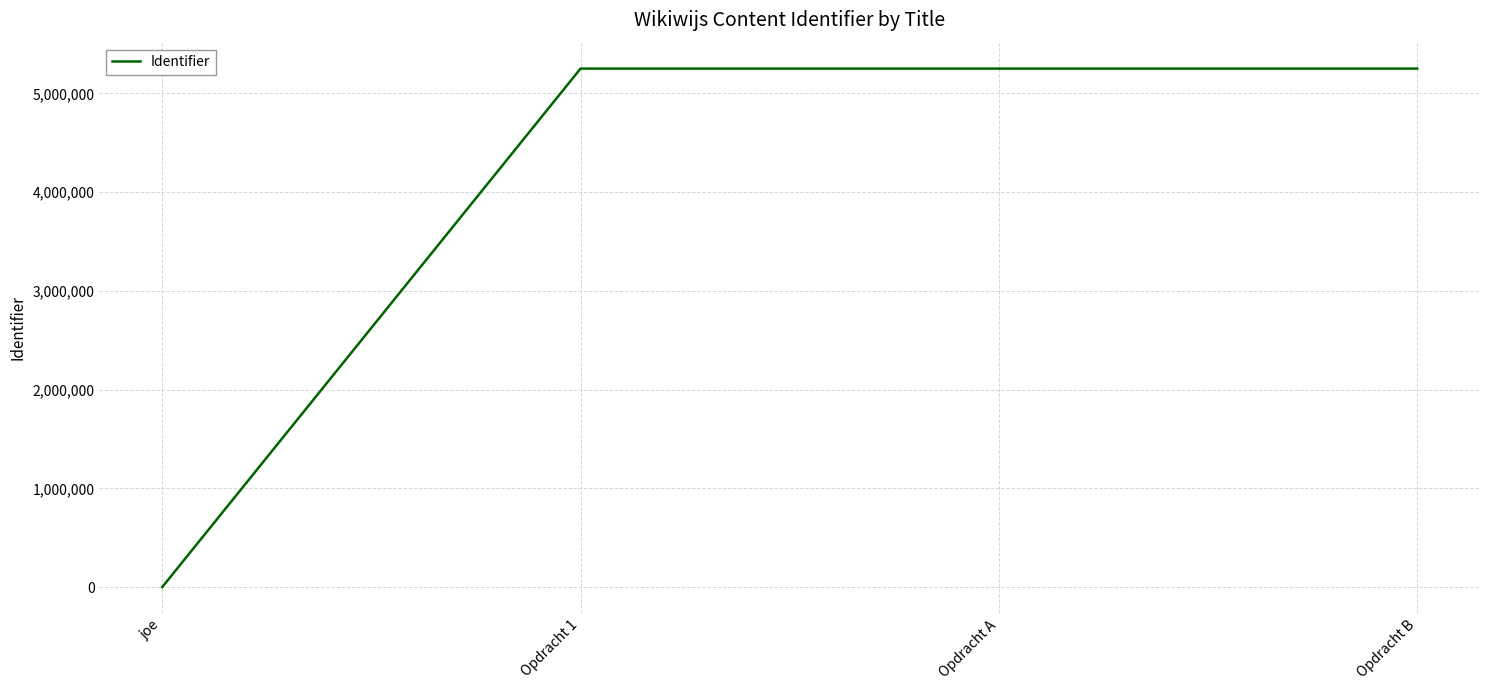

What position from the right is Opdracht 1?

3